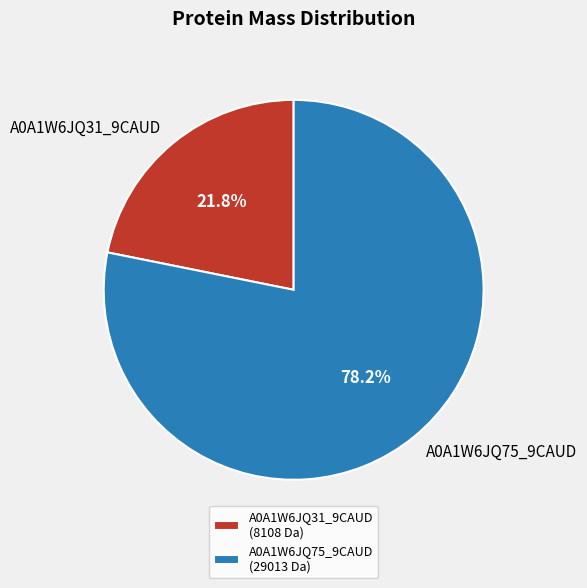

Do A0A1W6JQ31_9CAUD and A0A1W6JQ75_9CAUD together represent more than half of the pie?

Yes